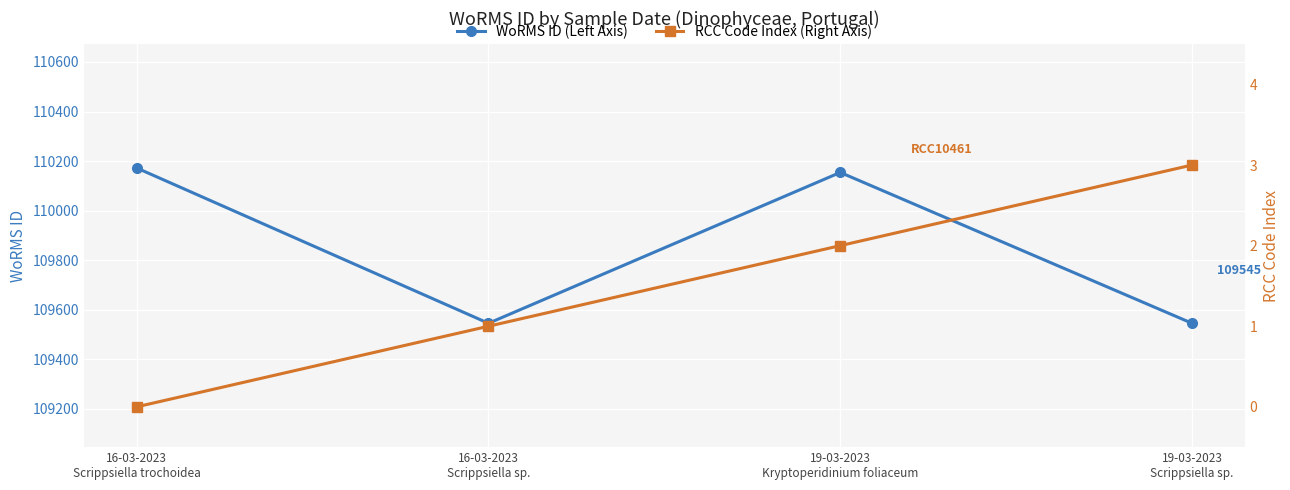

True or false: RCC Code Index (Right Axis) and WoRMS ID (Left Axis) intersect in this chart.

False